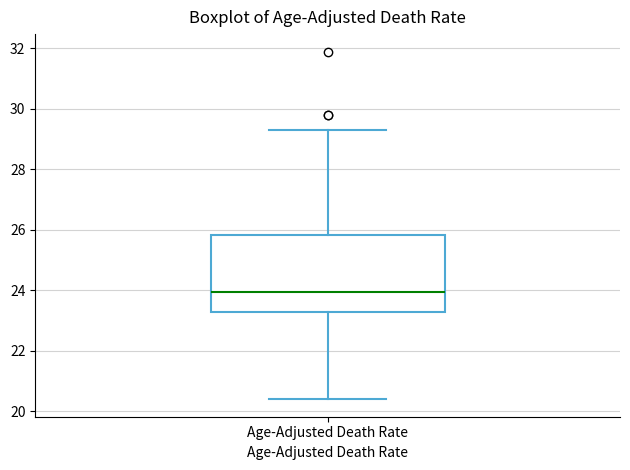

Where is the lower edge of the box for Age-Adjusted Death Rate on the y-axis? The values are not printed on the chart, so give them approximately, as read against the axis.

23.4